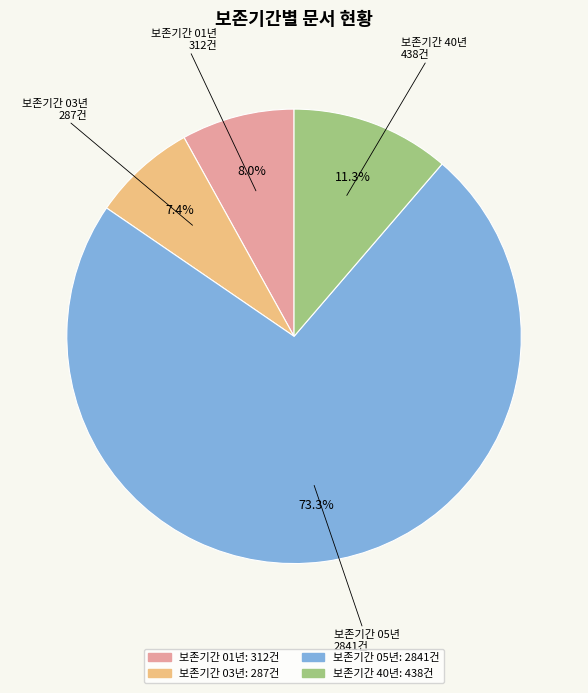

Is there any slice that represents more than half of the pie?

Yes